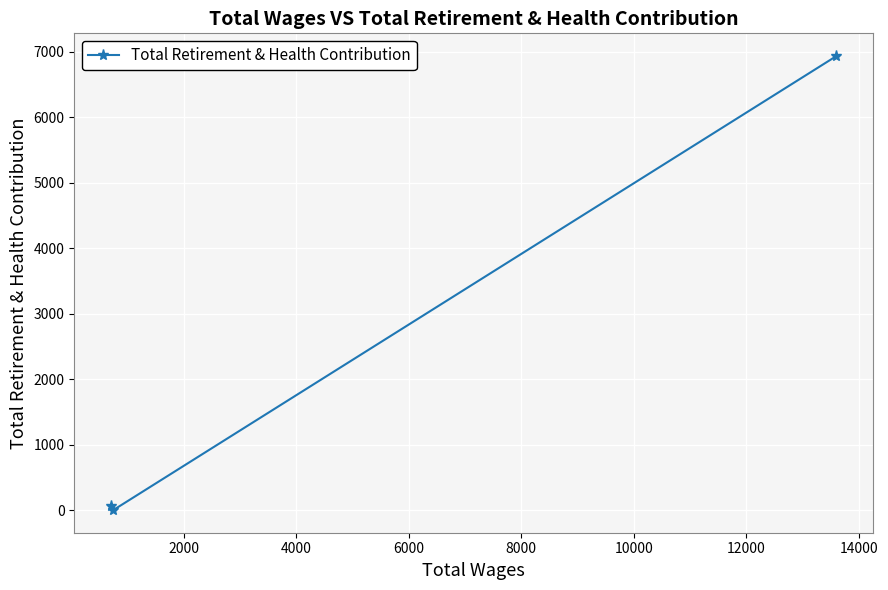

What is the difference between the maximum and minimum values?

6931